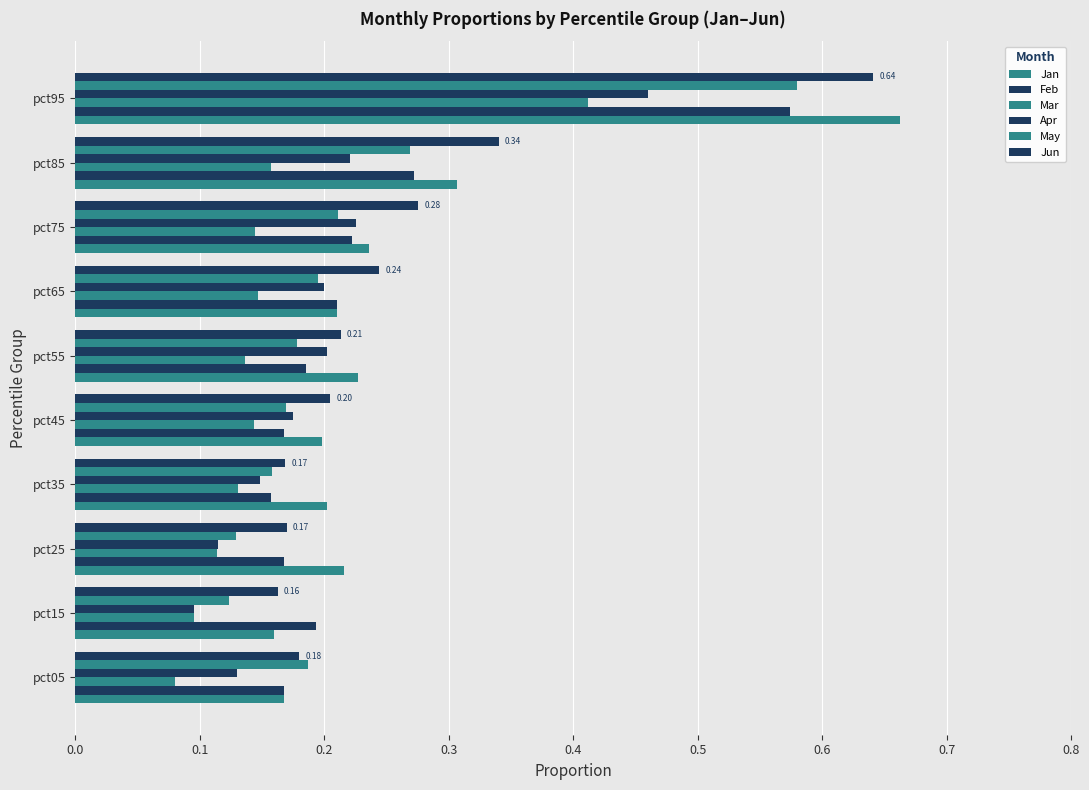

Reading right to left, list all the values displayed in this chart.

Jan: 0.7	0.3	0.2	0.2	0.2	0.2	0.2	0.2	0.2	0.2
Feb: 0.6	0.3	0.2	0.2	0.2	0.2	0.2	0.2	0.2	0.2
Mar: 0.4	0.2	0.1	0.1	0.1	0.1	0.1	0.1	0.1	0.1
Apr: 0.5	0.2	0.2	0.2	0.2	0.2	0.1	0.1	0.1	0.1
May: 0.6	0.3	0.2	0.2	0.2	0.2	0.2	0.1	0.1	0.2
Jun: 0.6	0.3	0.3	0.2	0.2	0.2	0.2	0.2	0.2	0.2